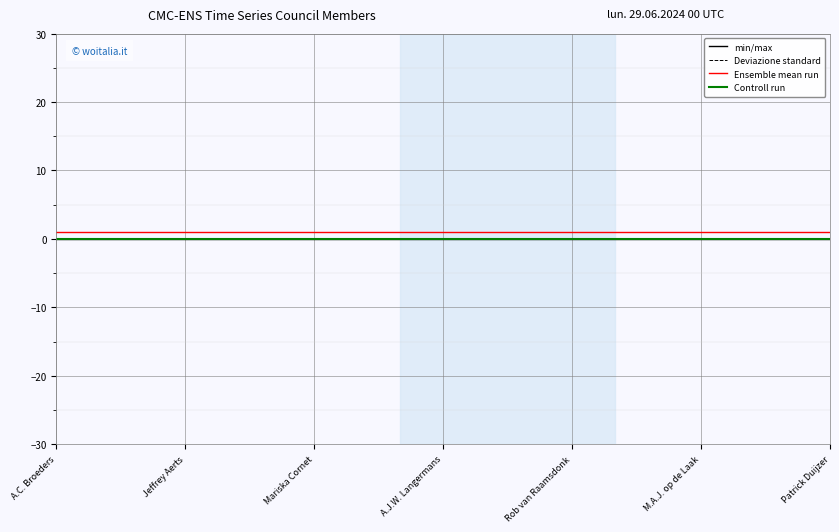

What is the value of the Ensemble mean run point at the 3rd from the left?

1